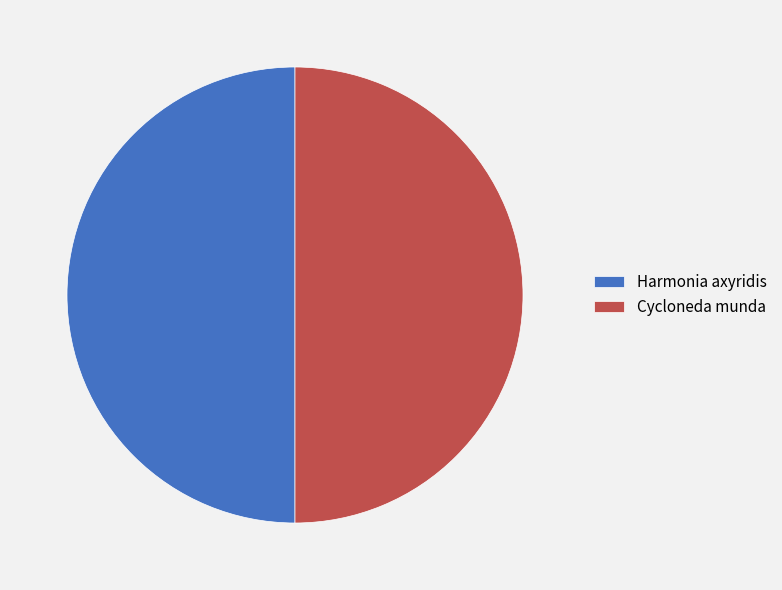

Is the sum of Cycloneda munda and Harmonia axyridis greater than half?

Yes